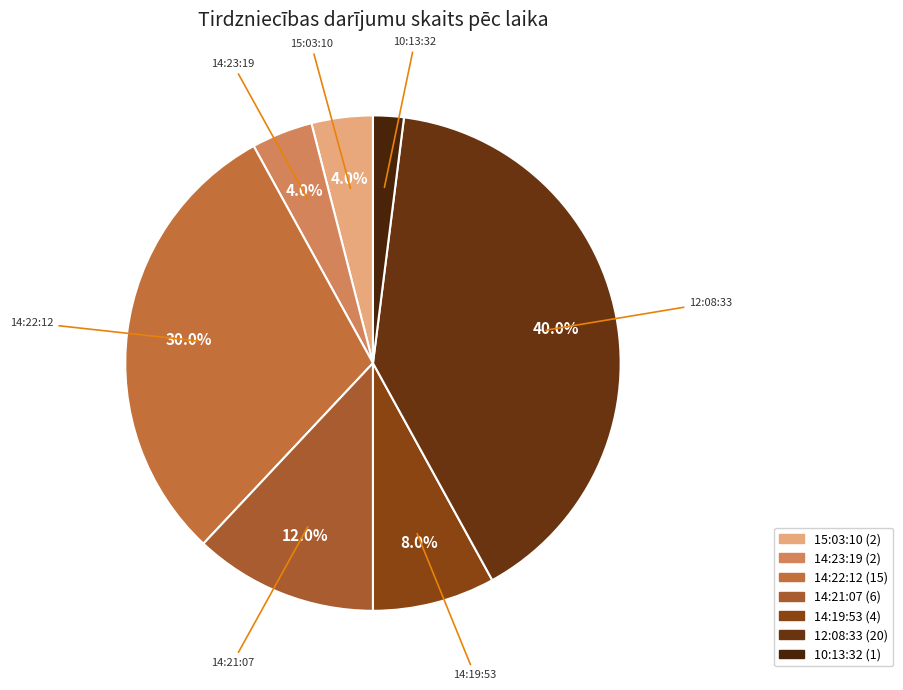

Is the sum of 14:19:53 and 14:21:07 greater than half?

No